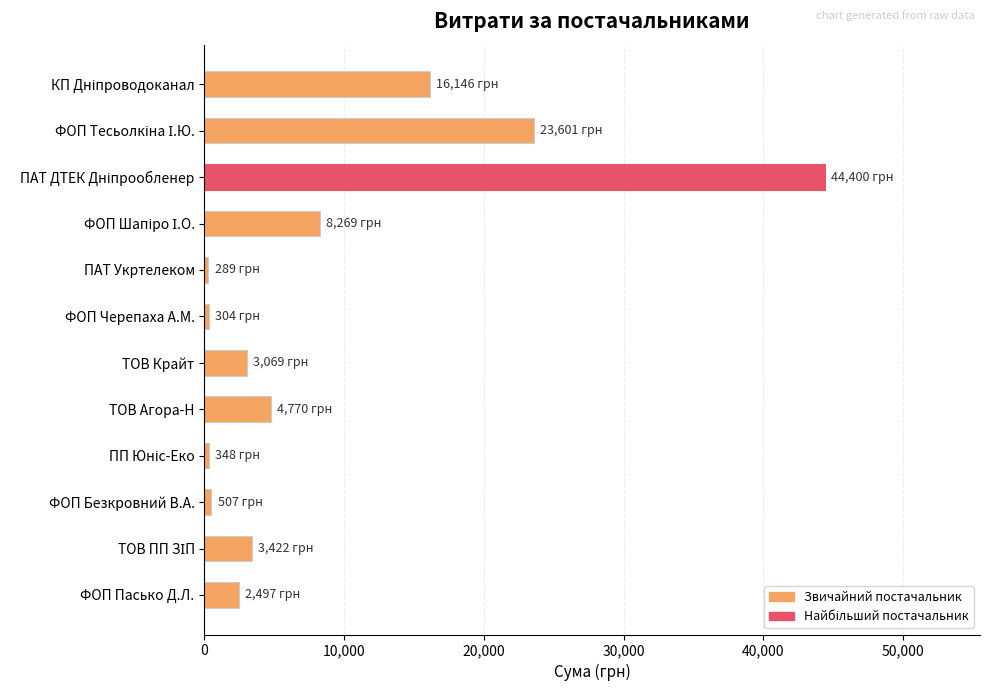

What is the label of the 5th bar from the bottom?

ТОВ Агора-Н